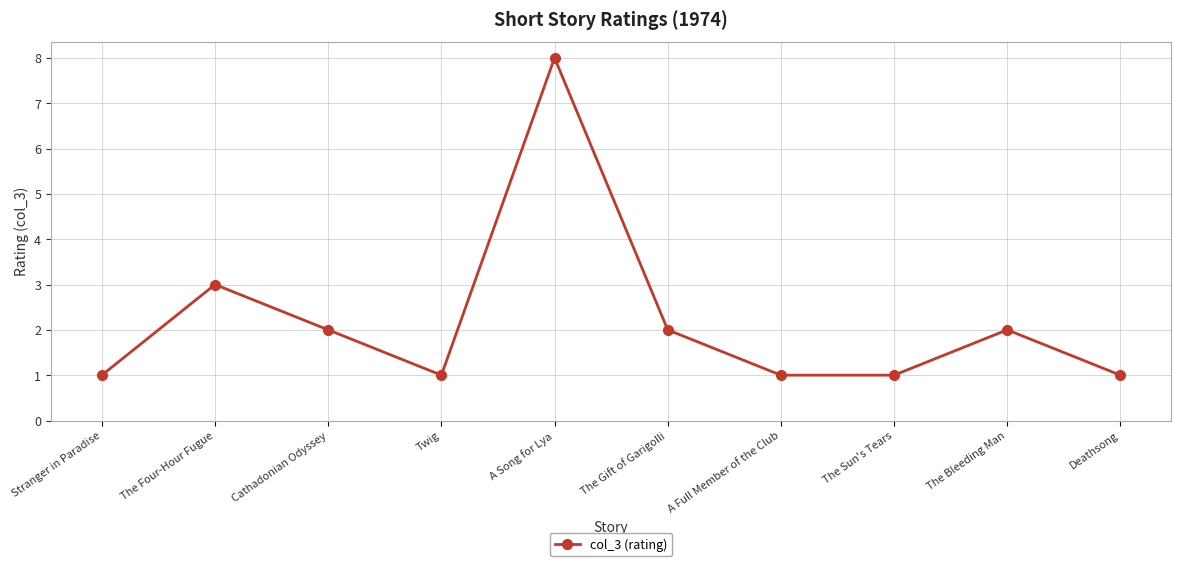

Where is the data nearest to the value 4?

The Four-Hour Fugue